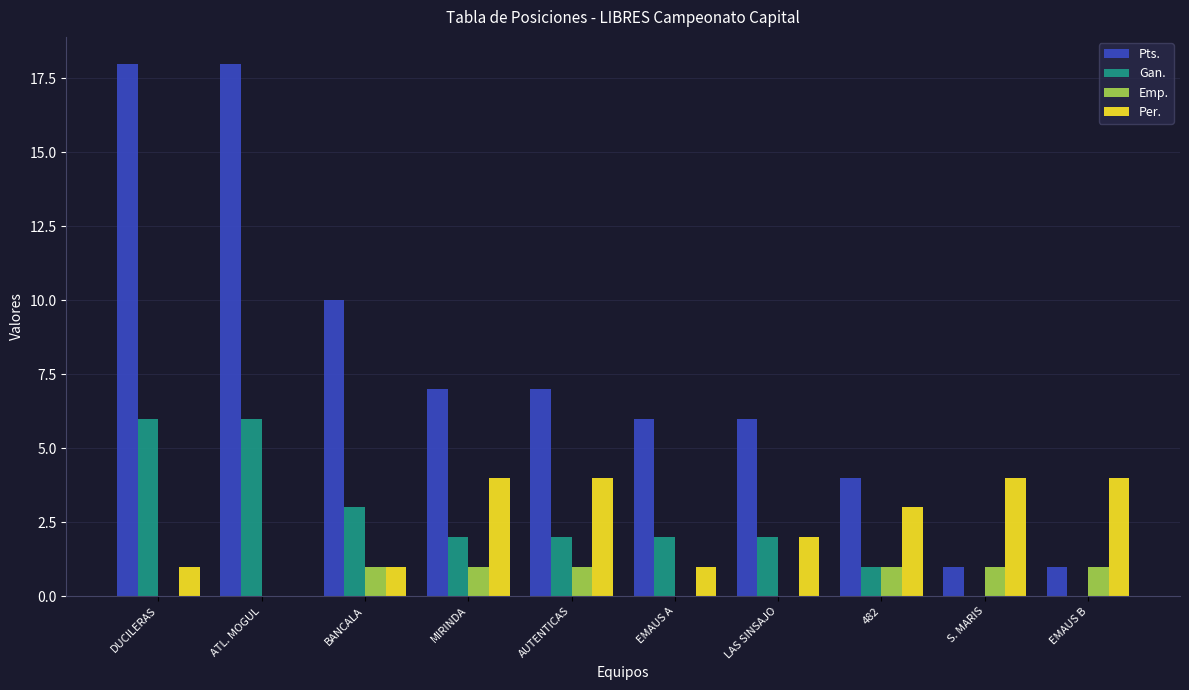

Between DUCILERAS and BANCALA, which series saw the biggest shift?

Pts.